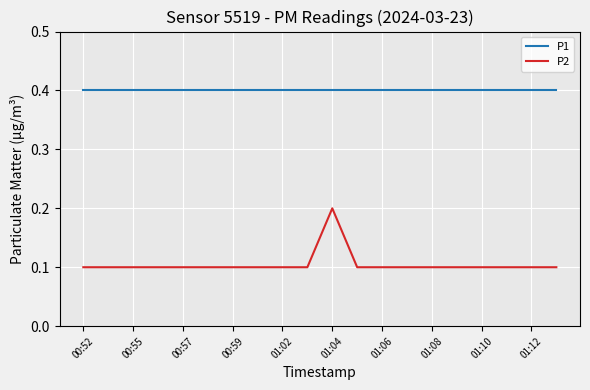

Which series has the largest range (max minus min)?

P2